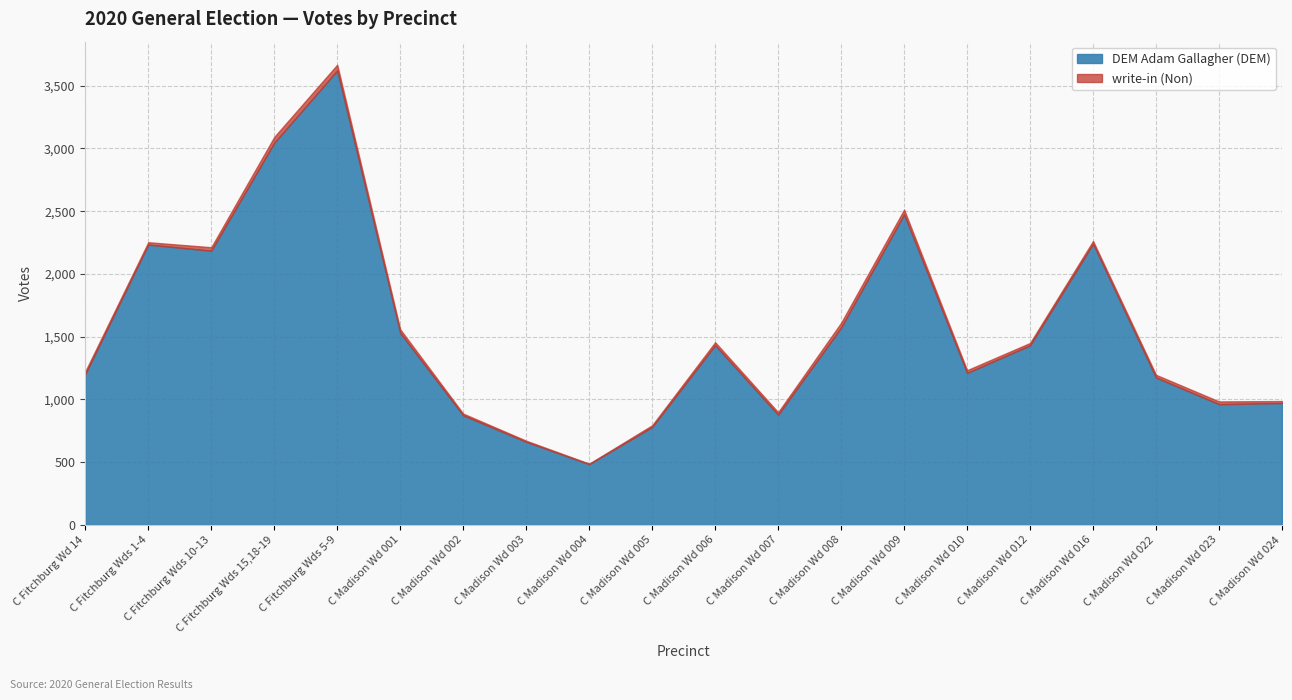

What is the smallest value displayed?

4